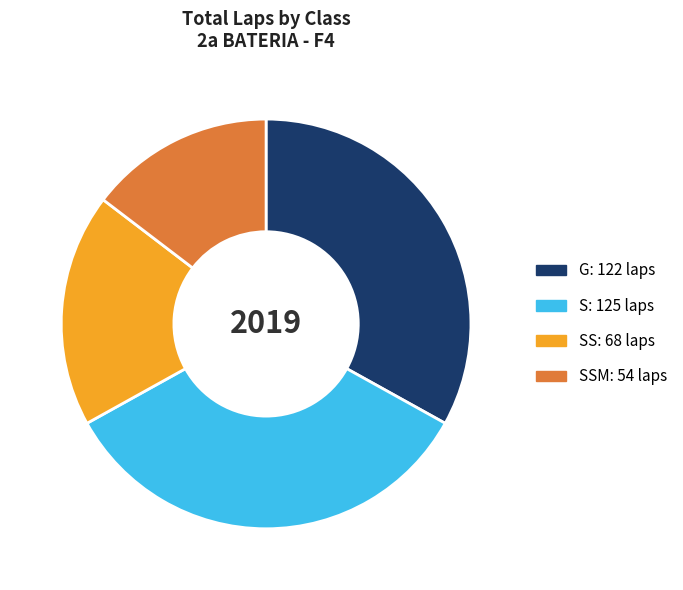

Does any single category account for the majority?

No